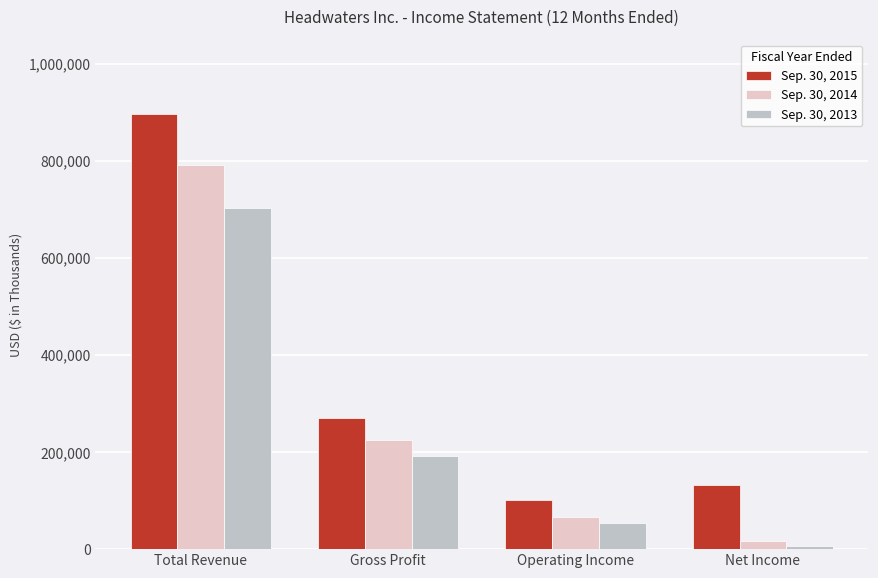

What is the smallest value displayed?

7137